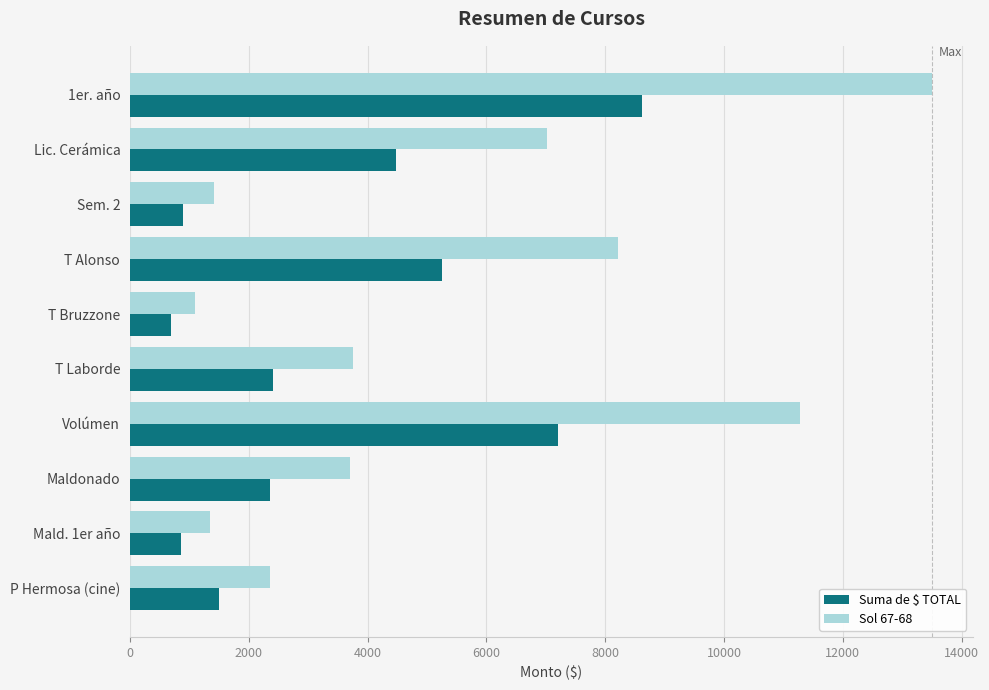

At T Alonso, list the series in order from smallest to largest.

Suma de $ TOTAL, Sol 67-68